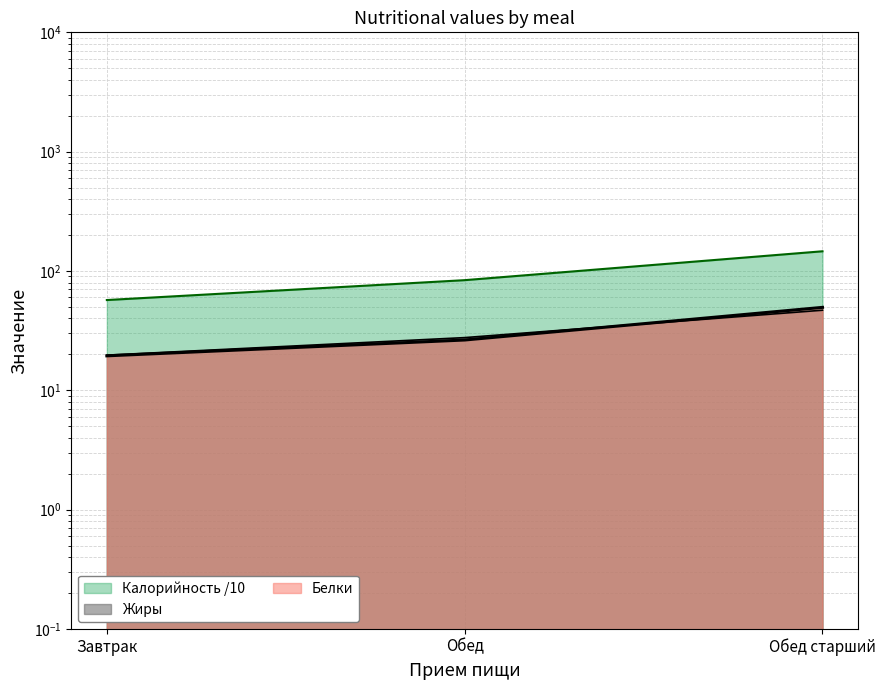

Does the chart have visible grid lines?

Yes